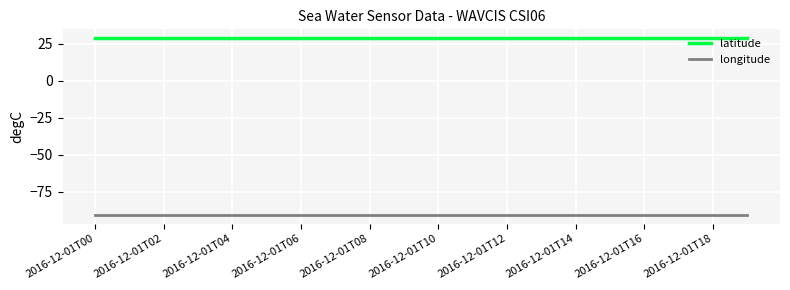

Which series has the largest total across all categories?

latitude